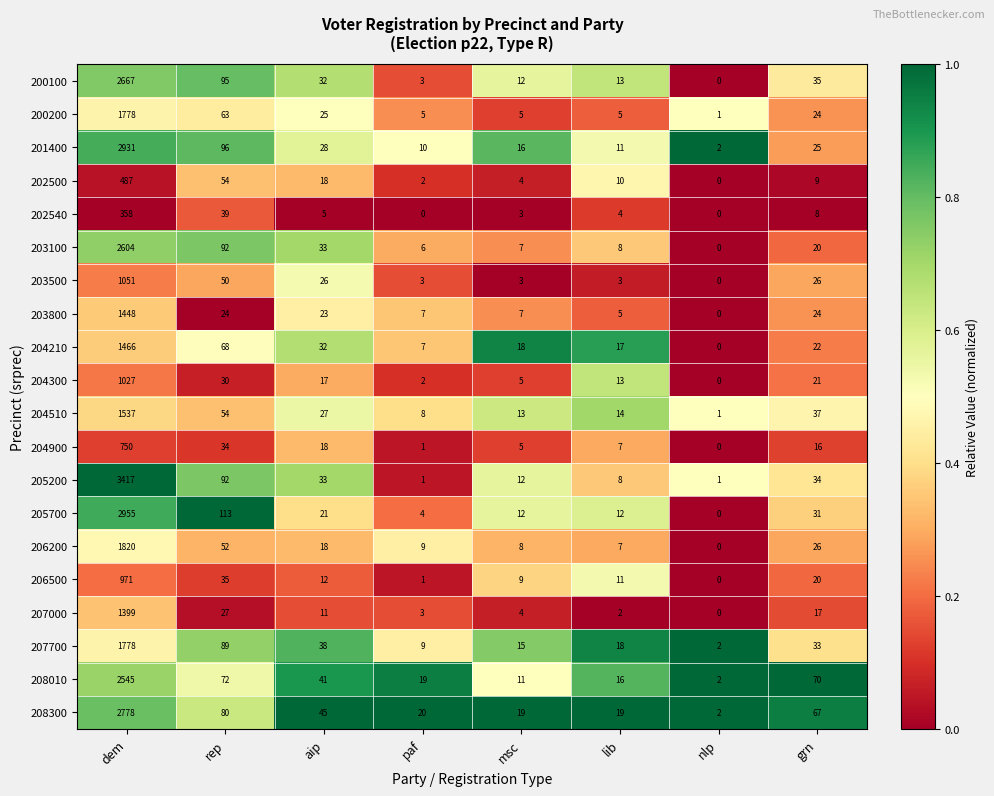

Is the value of 202540 at aip greater than the value of 205700 at aip?

No